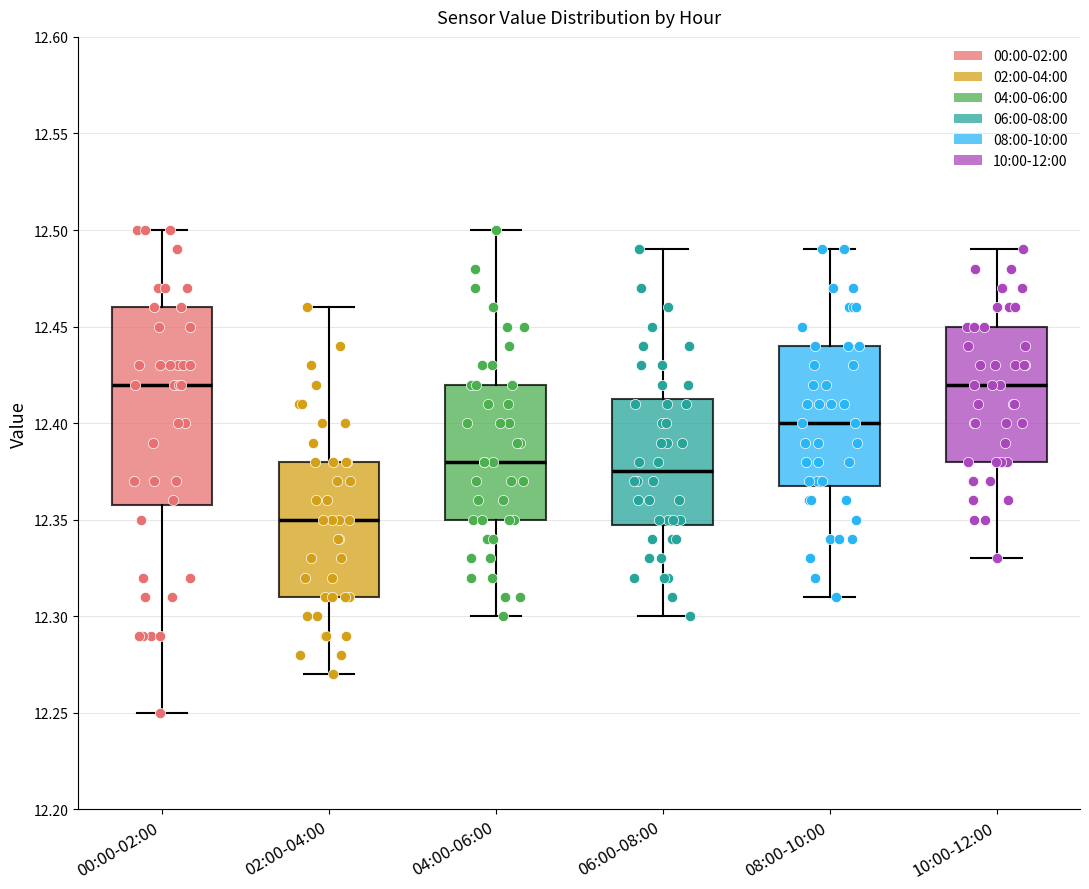

Comparing the boxes themselves (not the whiskers), which one is the tallest?

00:00-02:00